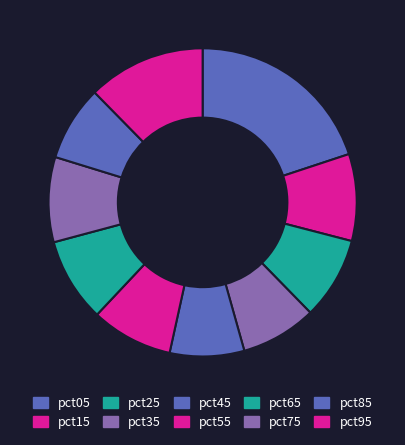

Rank the categories by value from lowest to highest.

pct45, pct85, pct35, pct55, pct25, pct65, pct75, pct15, pct95, pct05